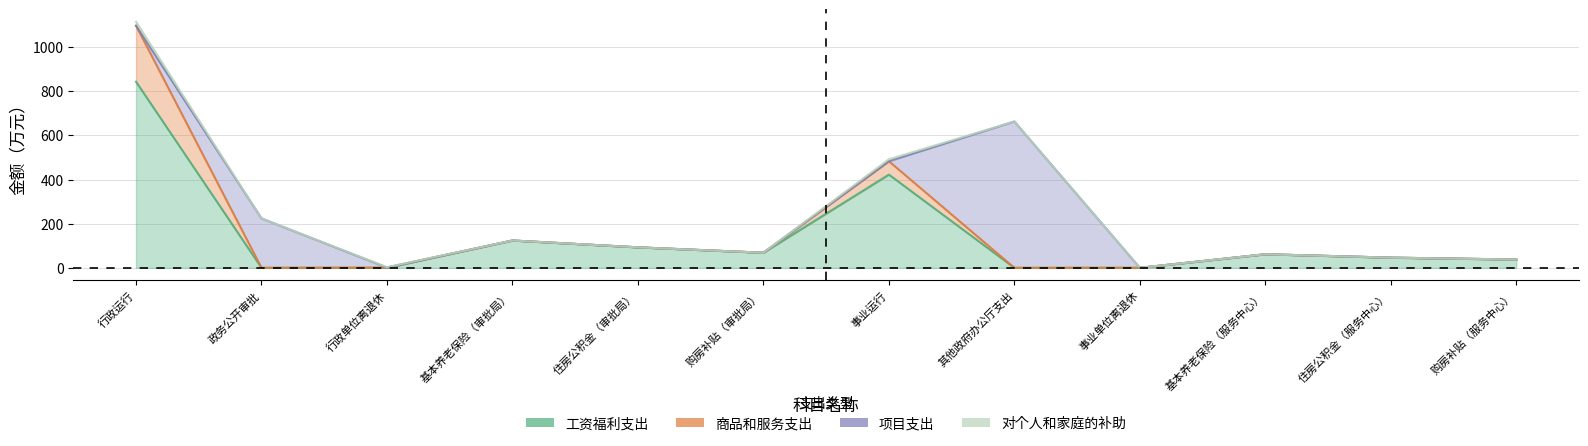

Does the chart display data point markers on the line(s)?

No